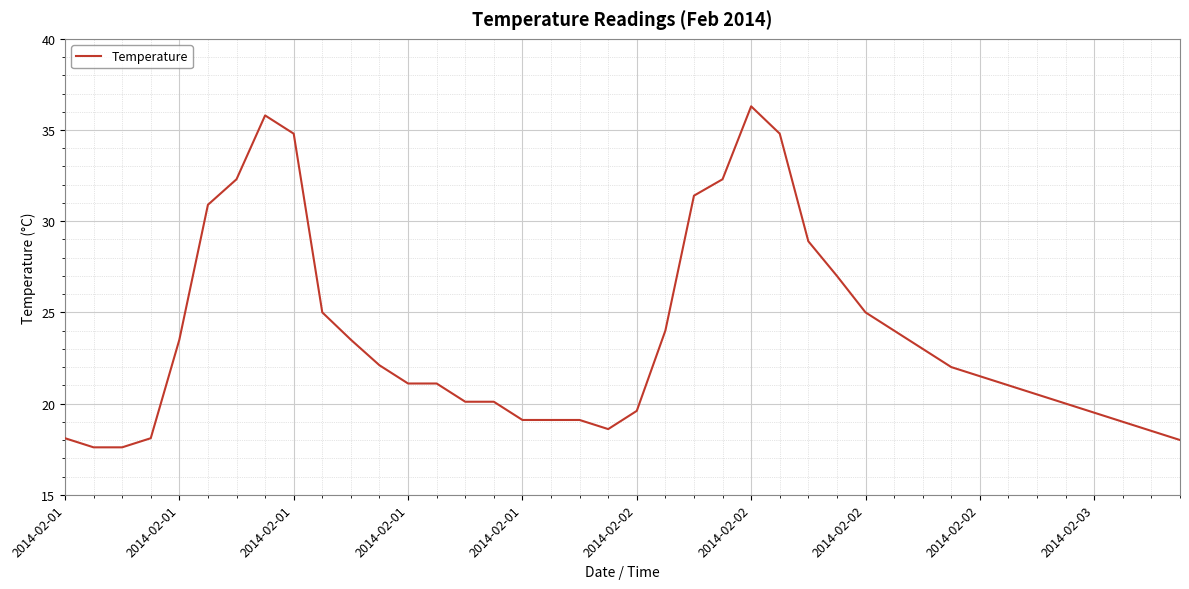

What is the maximum value shown in the chart?

36.3